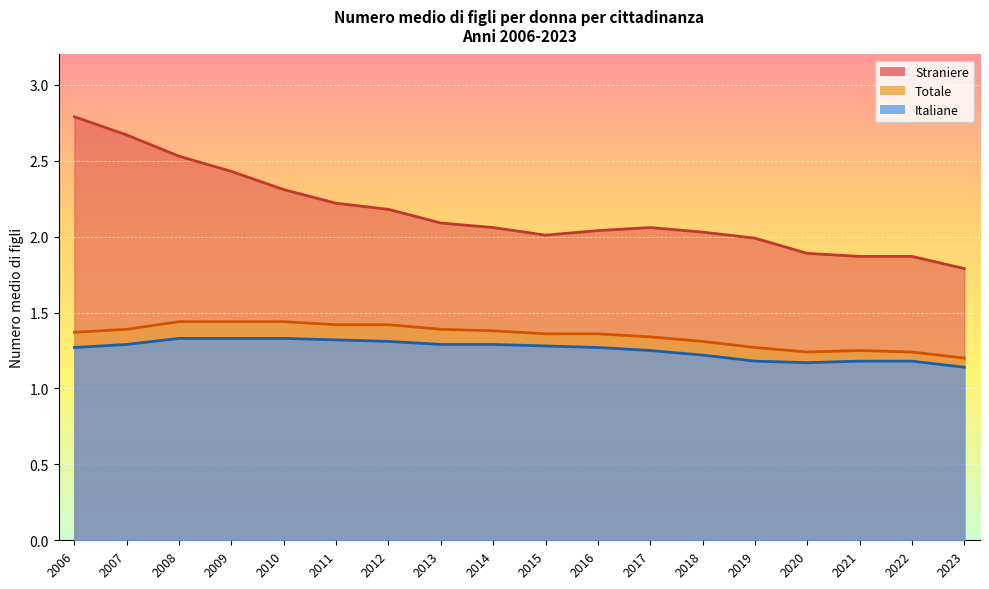

At which category is the sum across all series the highest?

2006